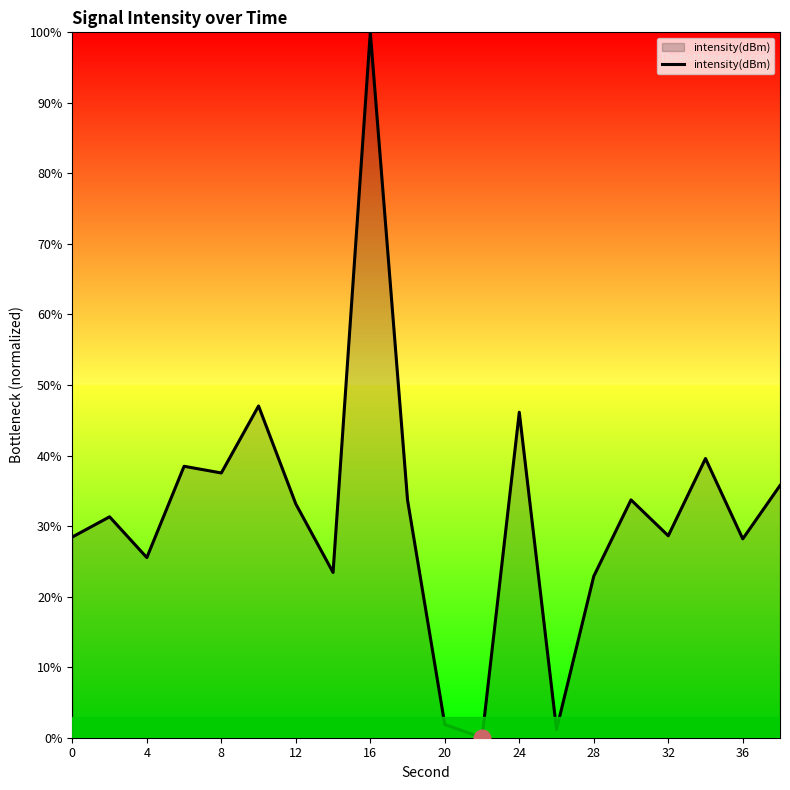

What is the greatest value displayed?

100.0